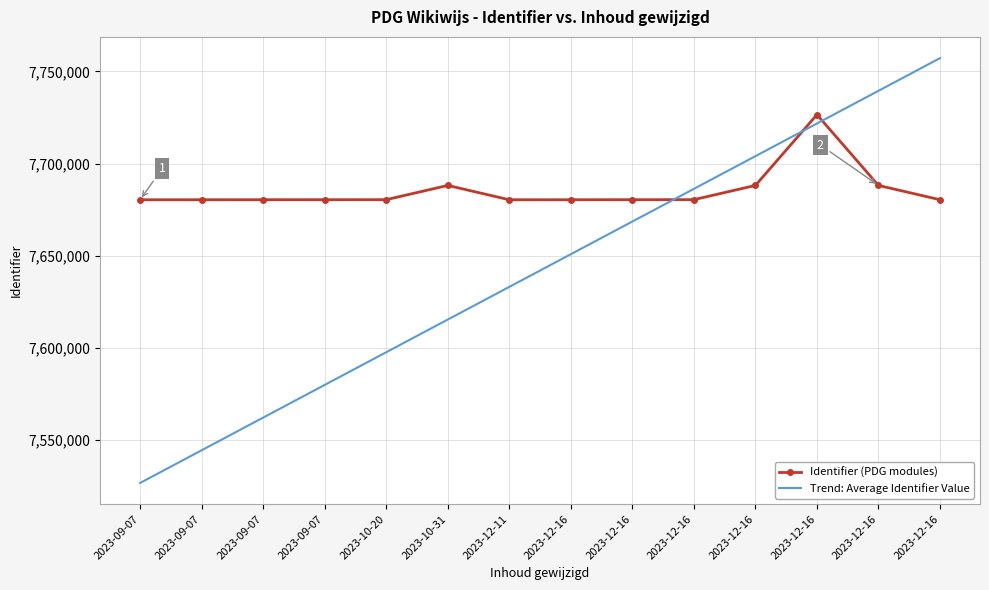

What are all the series names shown in the legend?

Identifier (PDG modules), Trend: Average Identifier Value